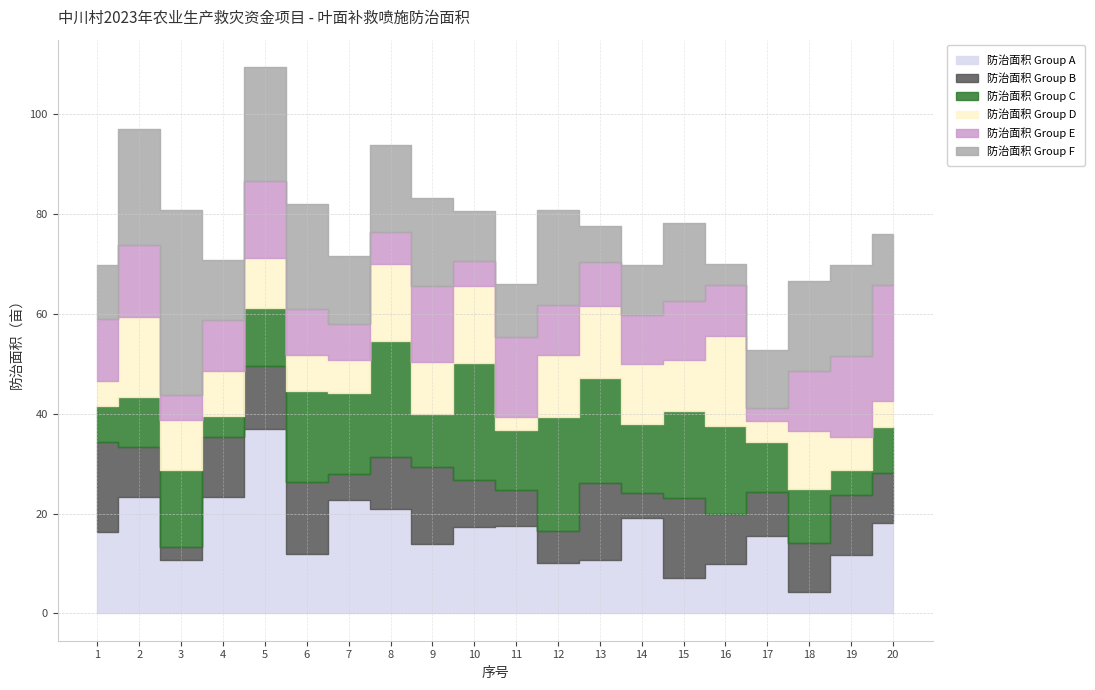

Which series has the widest spread of values?

防治面积 Group A